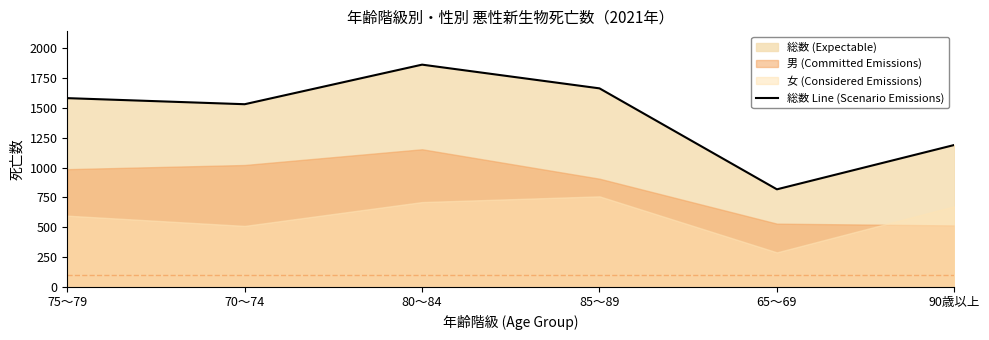

How many categories are shown in the chart?

6